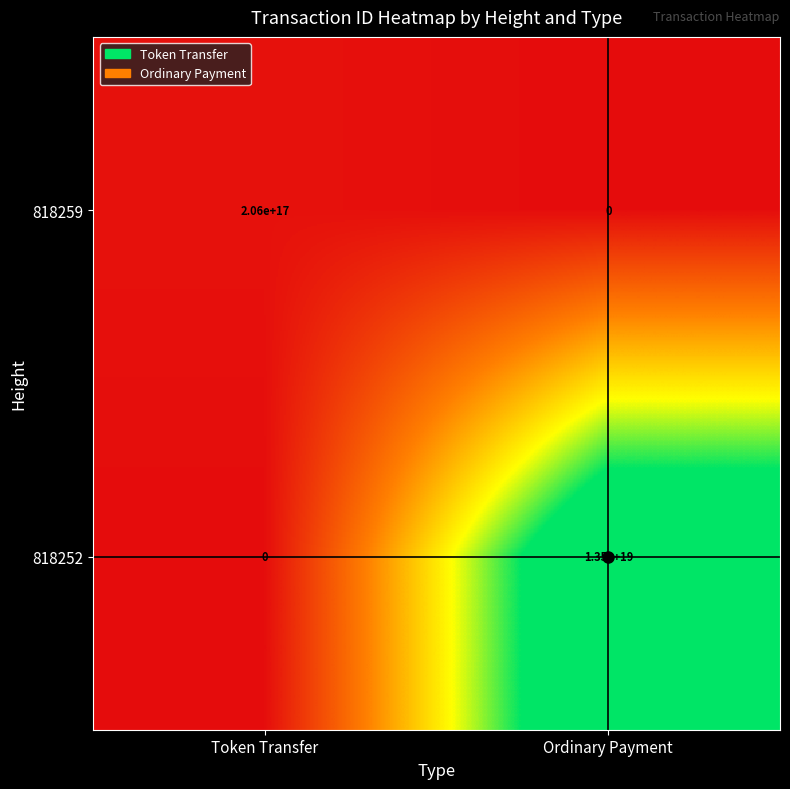

True or false: 818259 has a value of 206000000000000000 at Token Transfer.

True